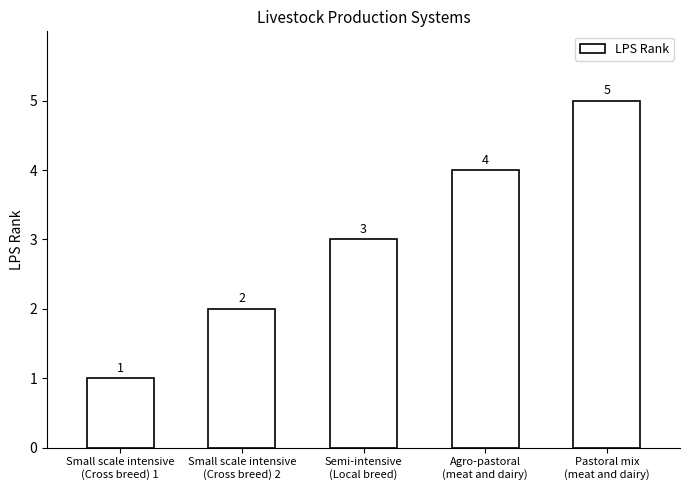

How many bars are there in total?

5